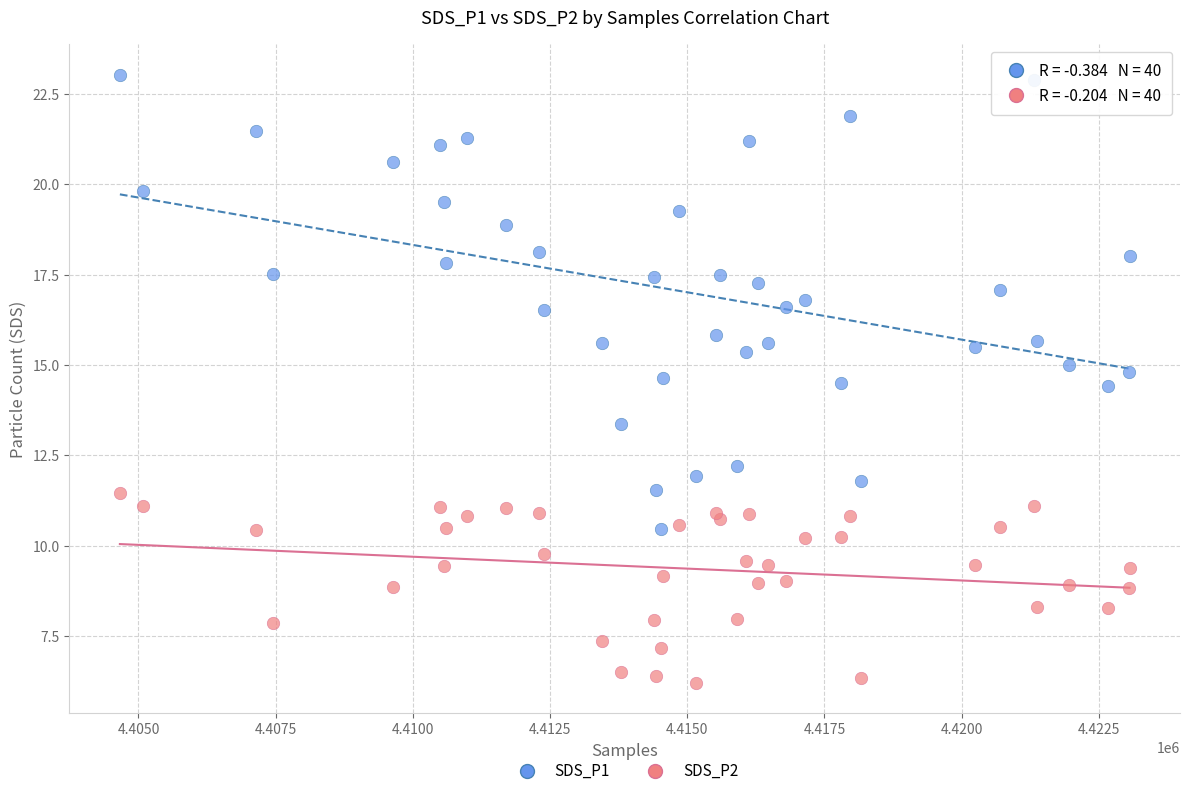

What is the X range (max minus min) for the scatter plot?

18399.0